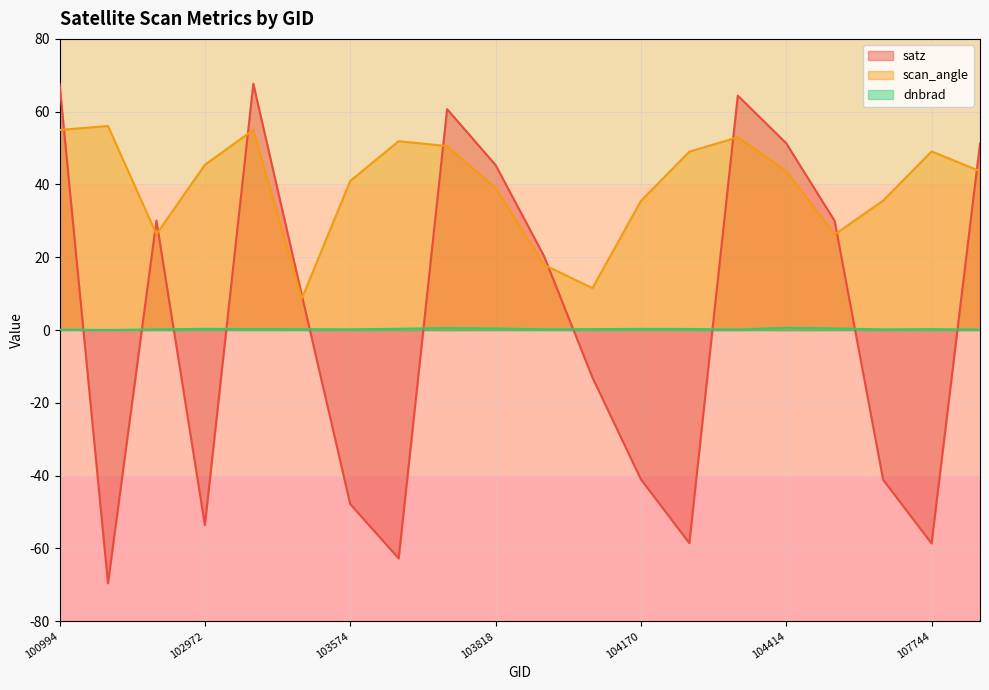

Between 103818 and 104054, which is larger?

103818